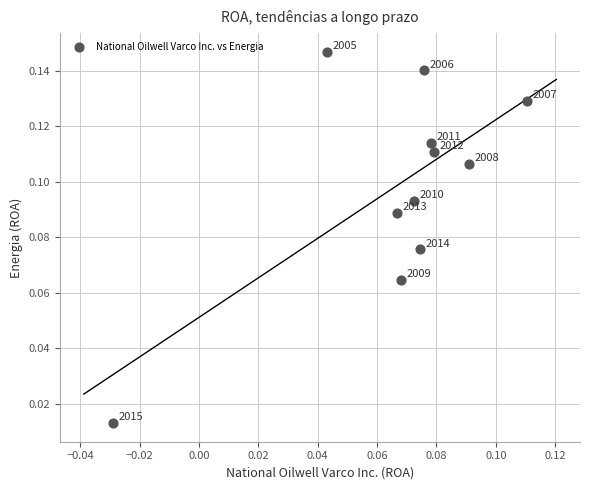

How many points are shown in the scatter plot?

11